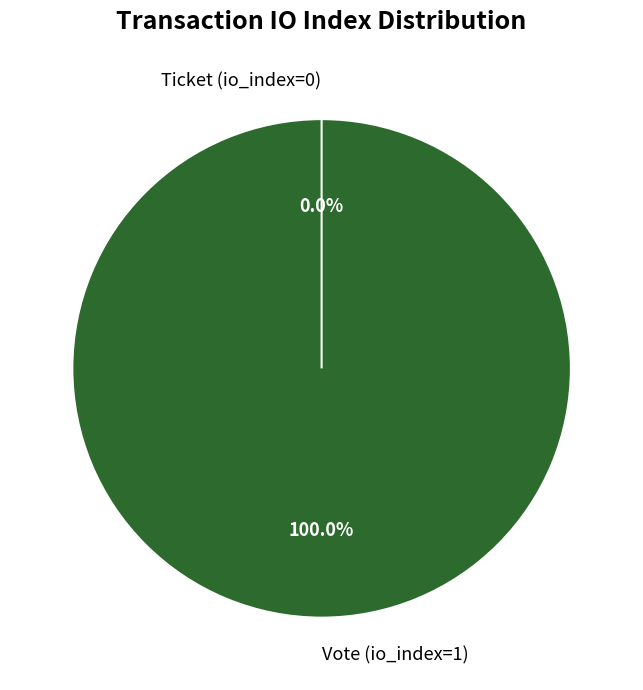

True or false: Vote (io_index=1) accounts for 100% of the total.

True